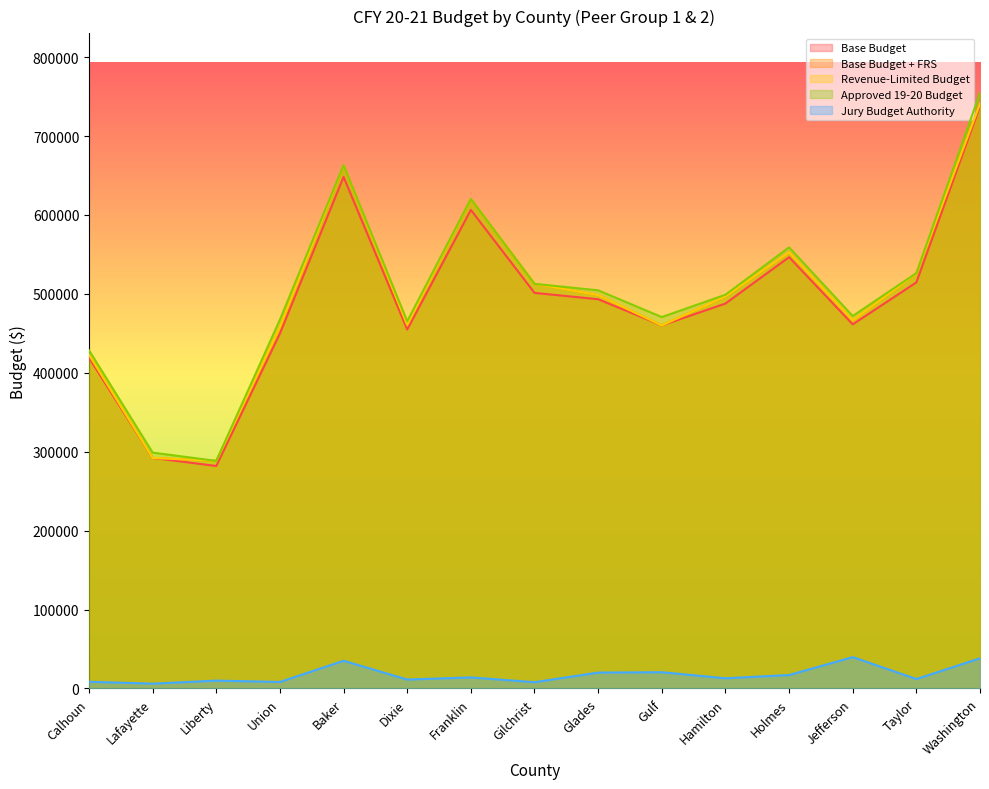

Rank the series by their maximum value, from lowest to highest.

Jury Budget Authority, Base Budget, Base Budget + FRS, Revenue-Limited Budget, Approved 19-20 Budget